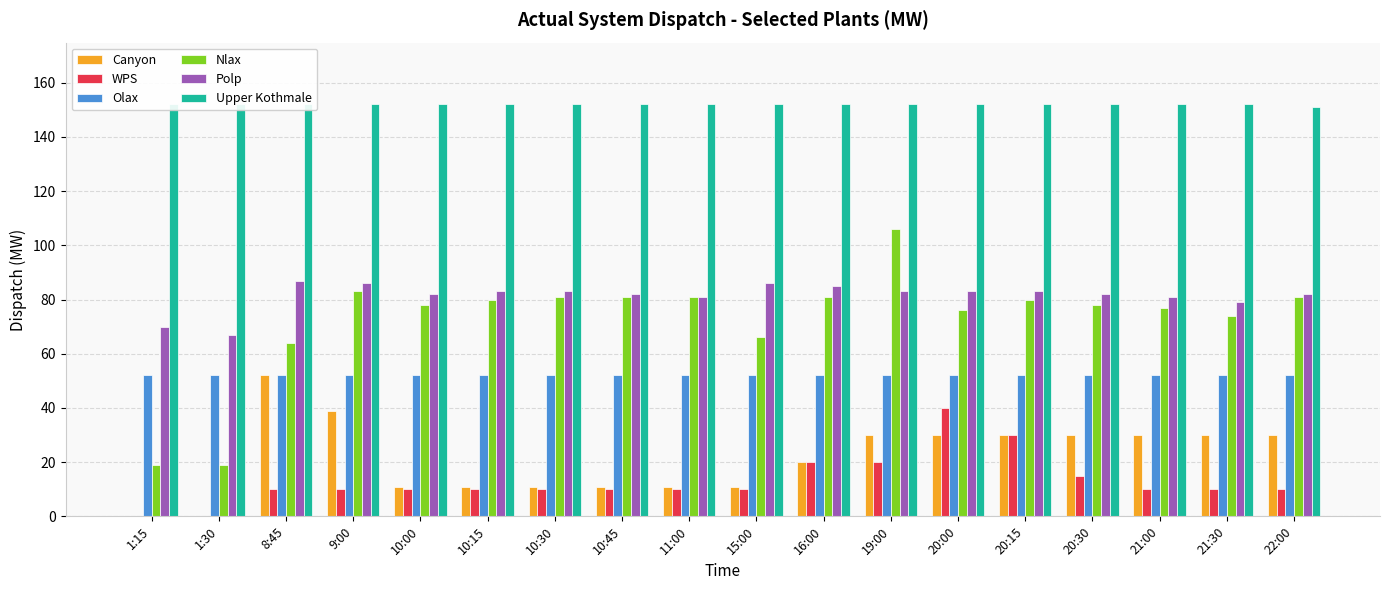

True or false: Upper Kothmale has a value of 152 at 20:30.

True